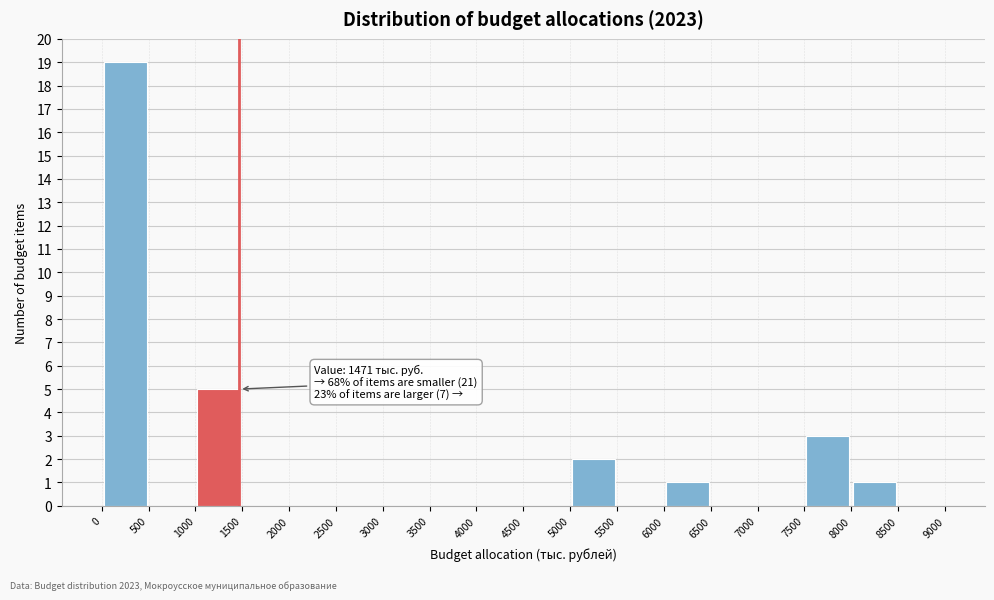

Which range on the x-axis has the tallest bar?

0 to 500